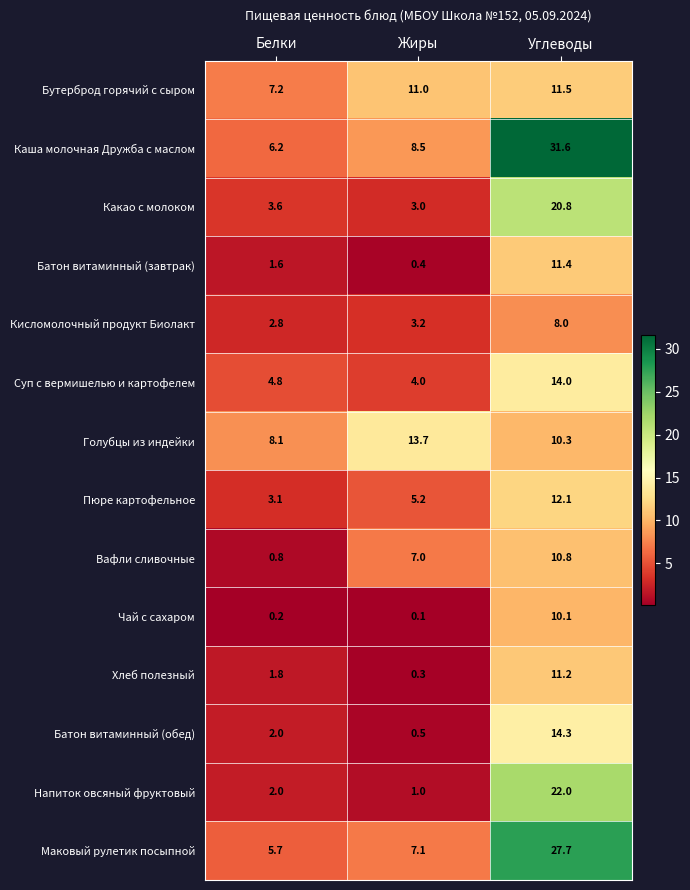

The value of Батон витаминный (обед) at Белки is 2.0. True or false?

True